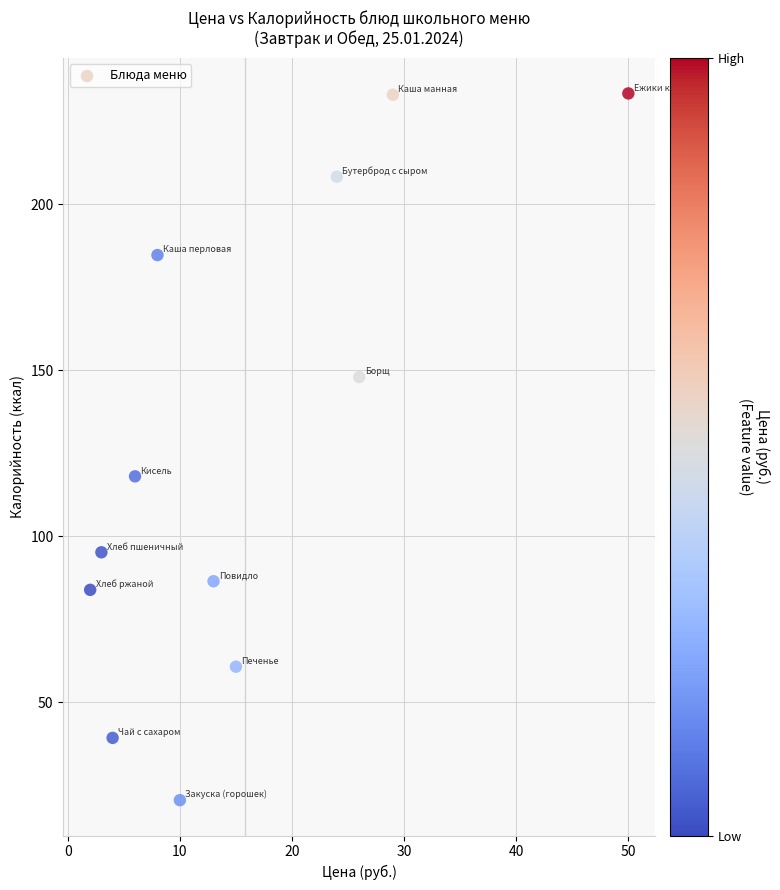

What is the average Y value?

126.0